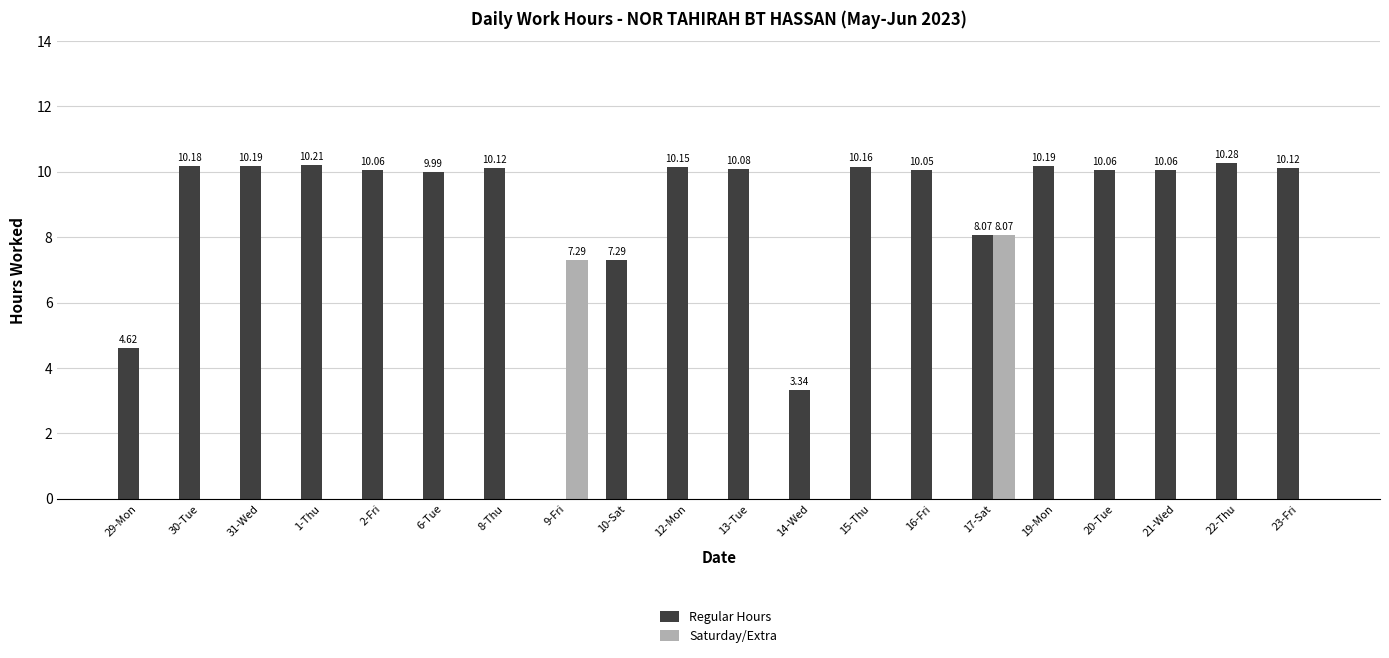

What are all the series names shown in the legend?

Regular Hours, Saturday/Extra